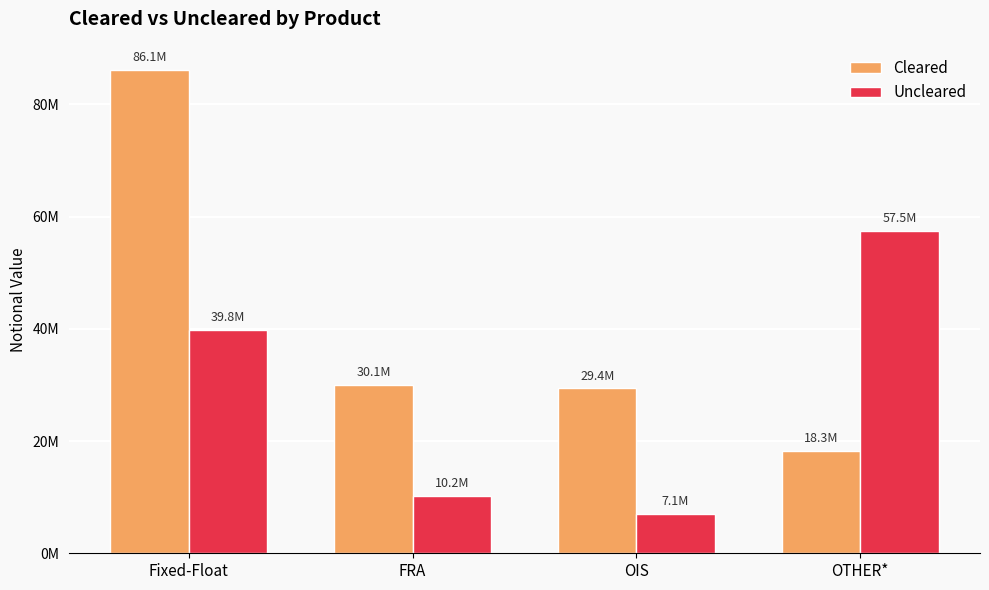

What is the approximate value of Uncleared at FRA?

10205686